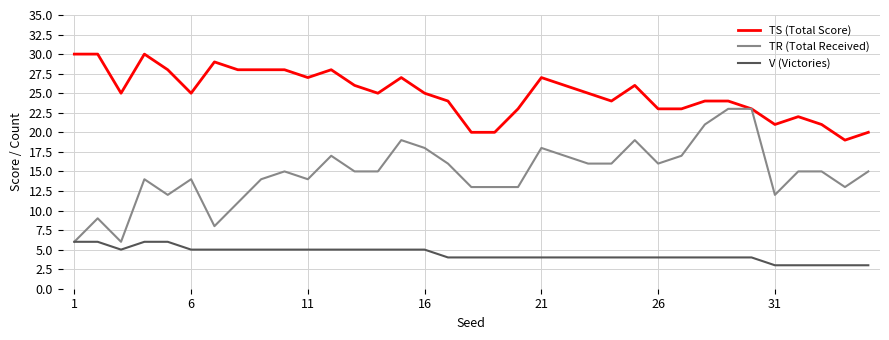

At how many categories does at least one series exceed 9?

35